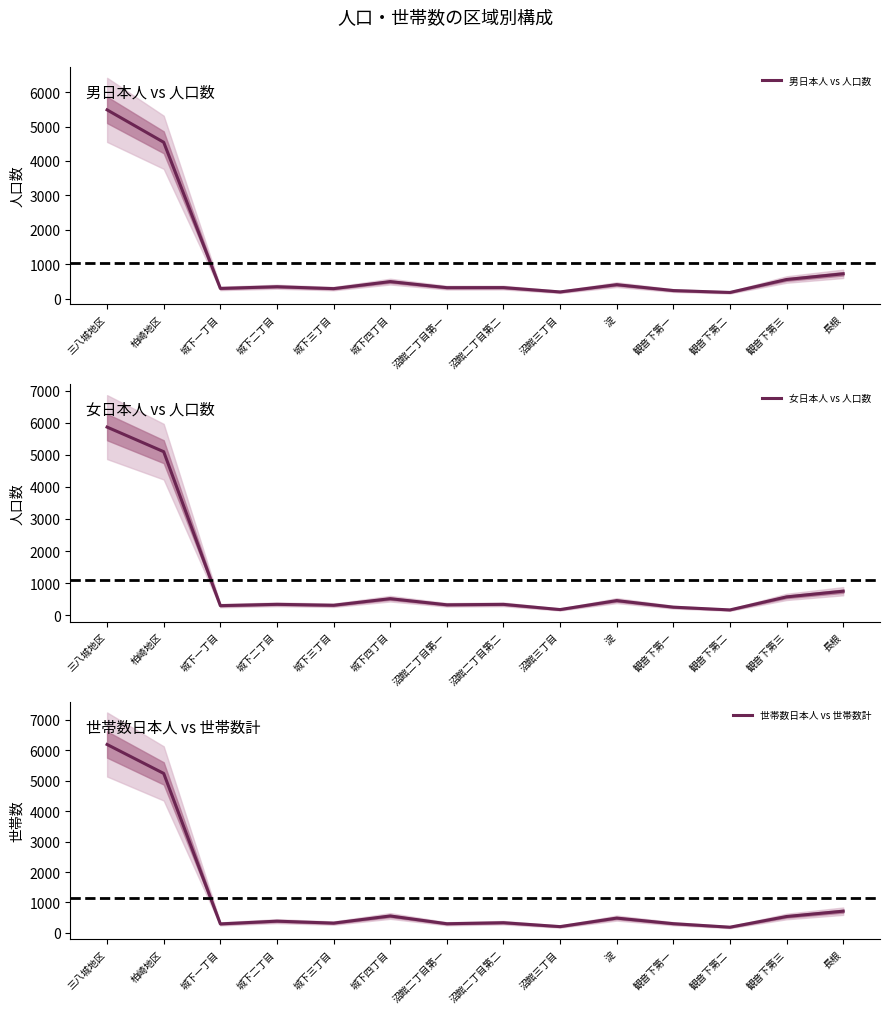

How many values in the 女日本人 vs 人口数 series are below 341?

7